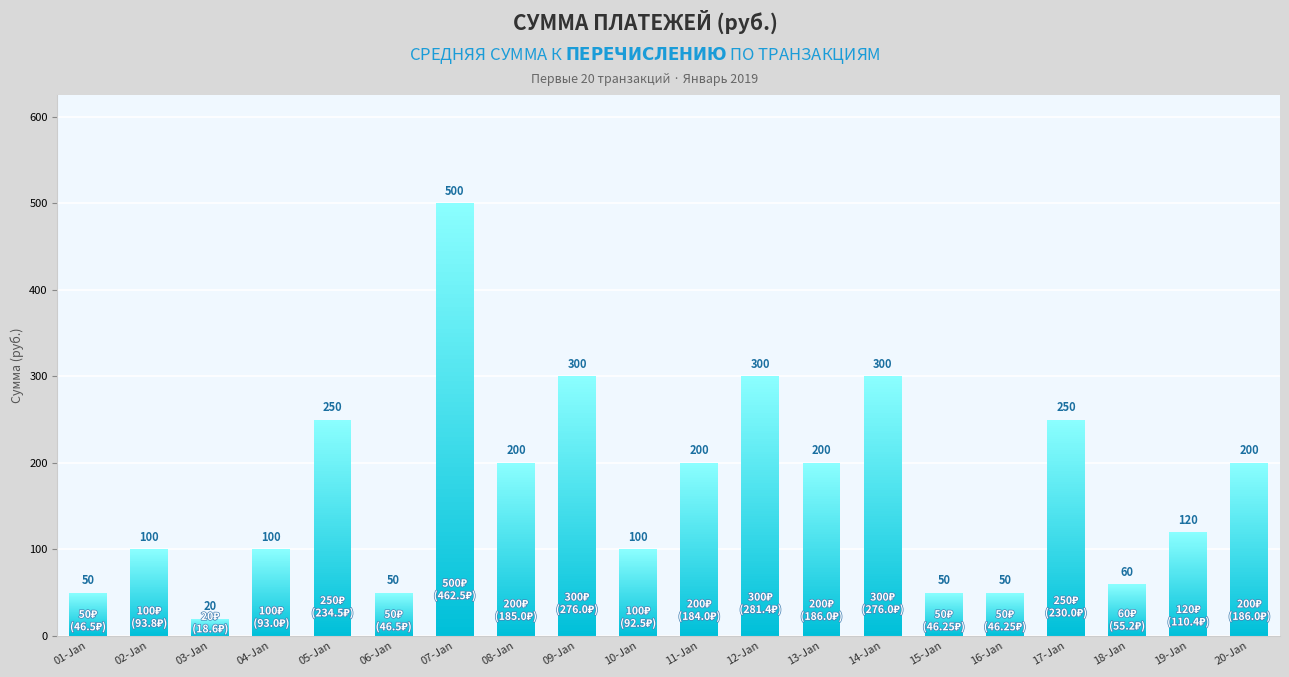

Reading left to right, transcribe all the data shown in this chart.

50	100	20	100	250	50	500	200	300	100	200	300	200	300	50	50	250	60	120	200